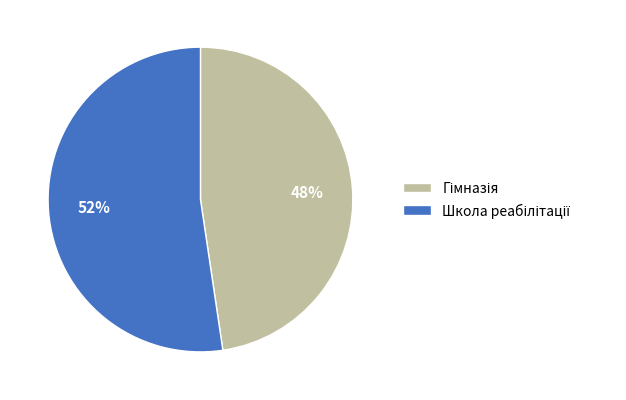

Is there a majority slice in this chart?

Yes